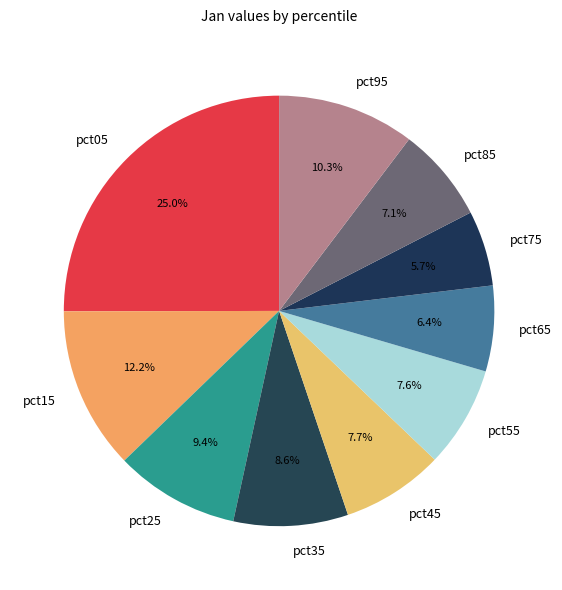

Count the number of slices in the pie.

10